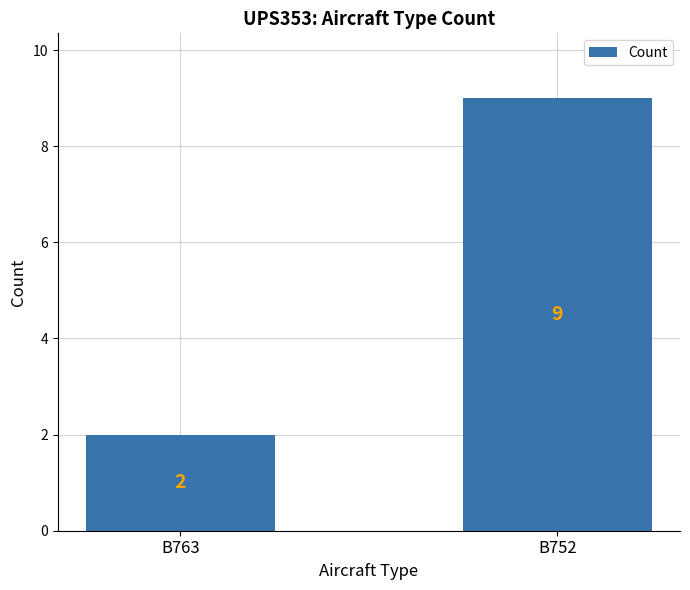

Which has a higher value, B763 or B752?

B752